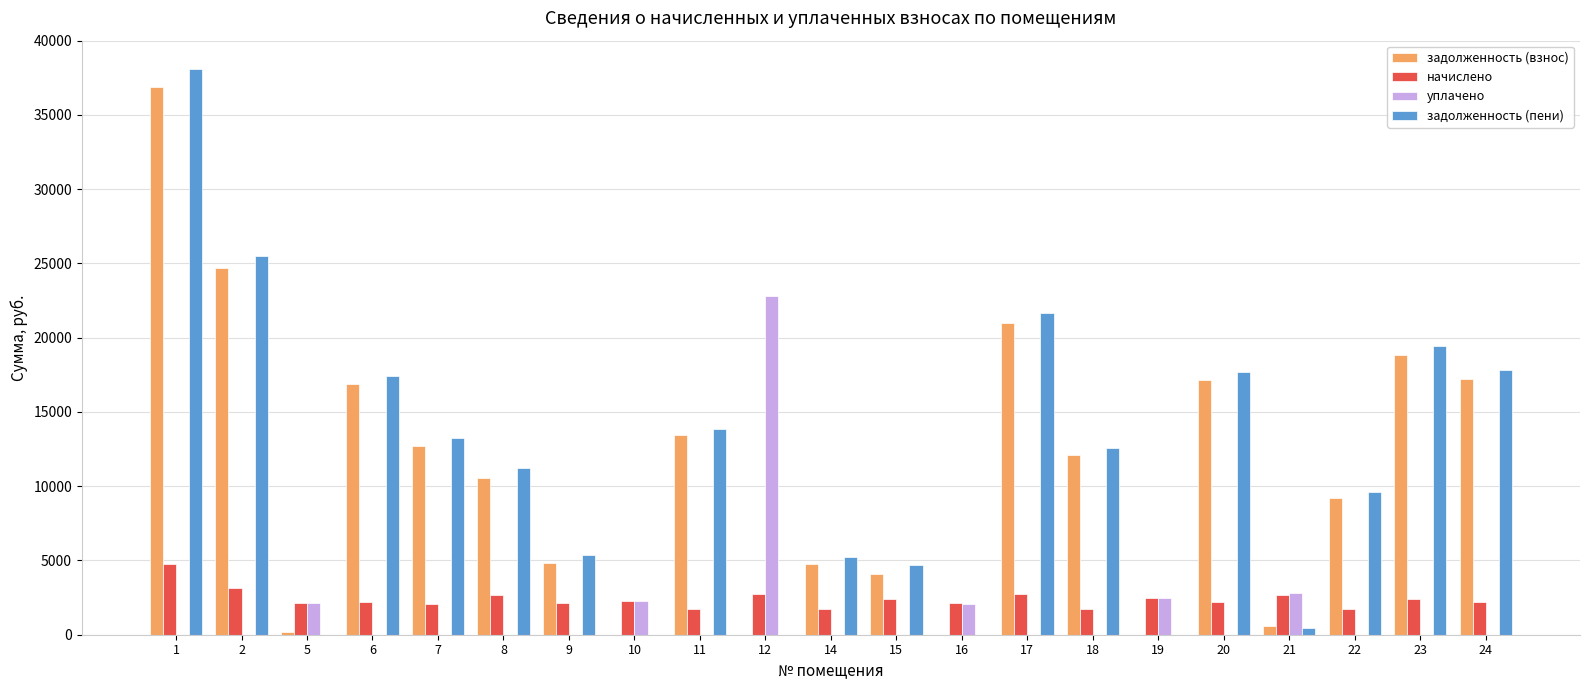

What are all the series names shown in the legend?

задолженность (взнос), начислено, уплачено, задолженность (пени)